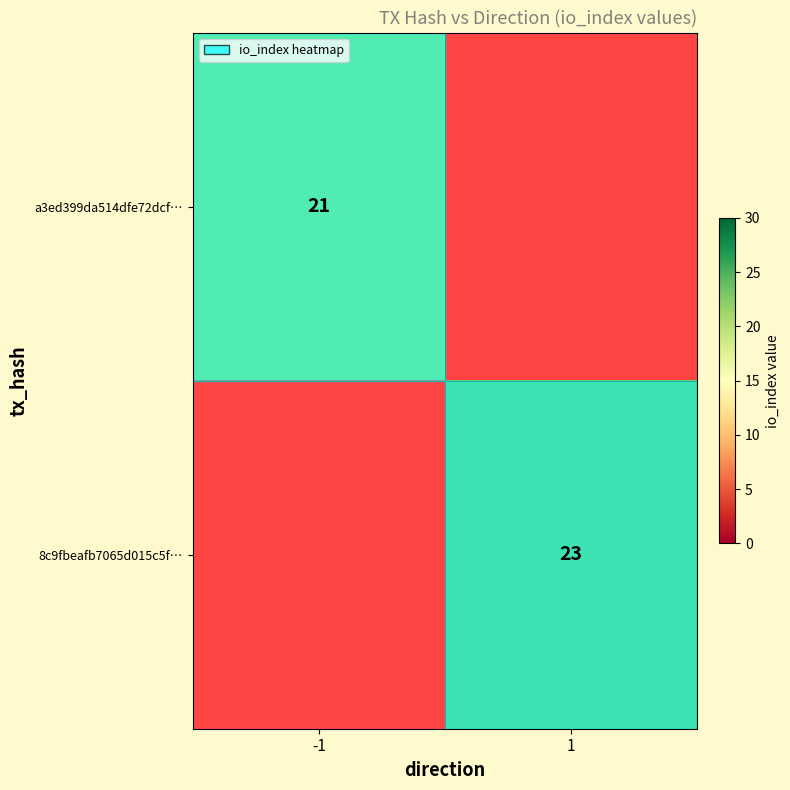

Is it true that 8c9fbeafb7065d015c5f… equals 15 at 1?

False